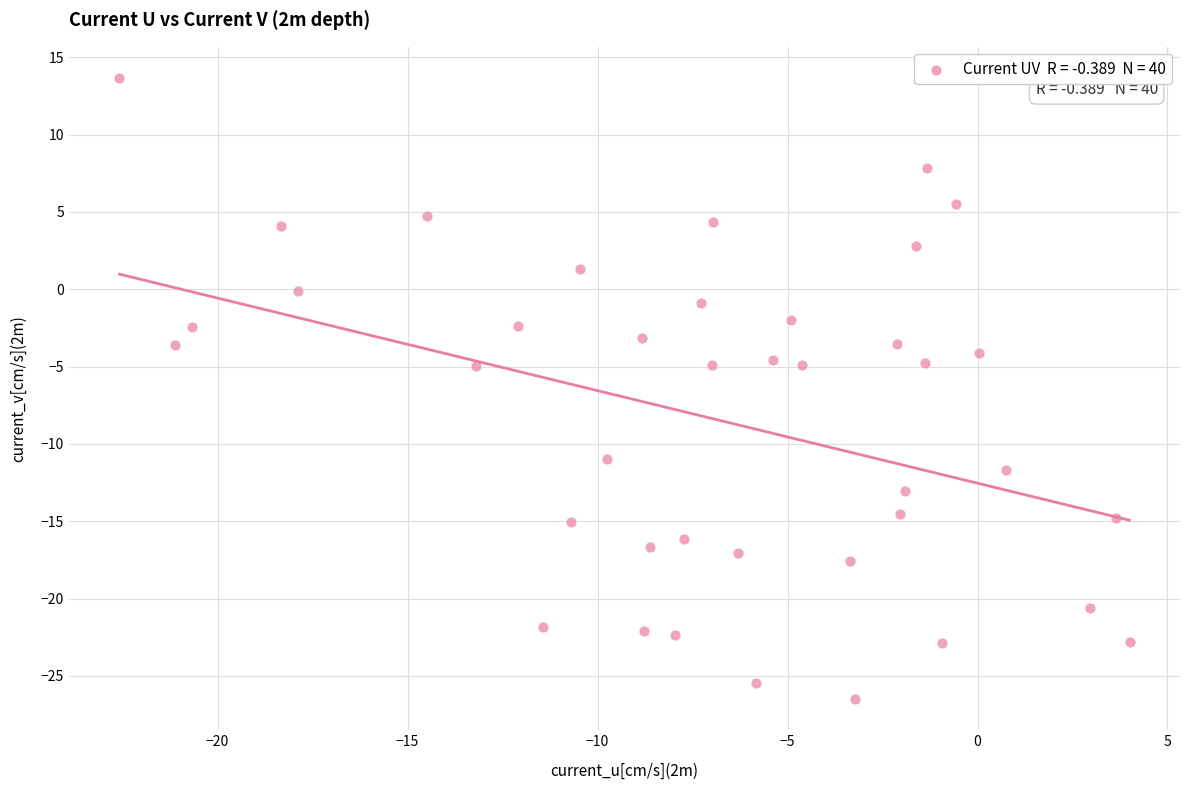

What is the range of Y values (max minus min)?

40.2